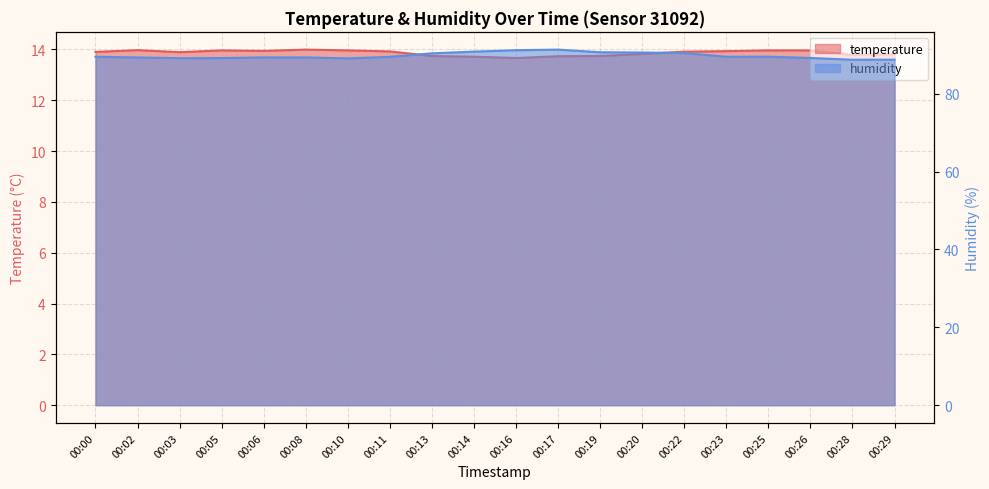

What is the maximum value for humidity?

91.3